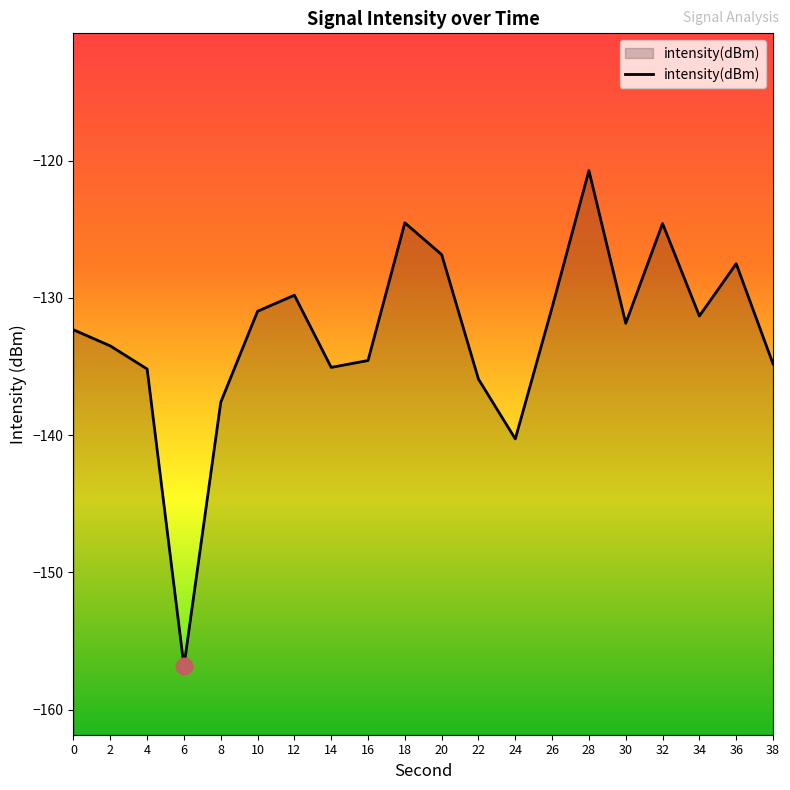

List the labels in order of value, largest first.

28, 18, 32, 20, 36, 12, 26, 10, 34, 30, 0, 2, 16, 38, 14, 4, 22, 8, 24, 6